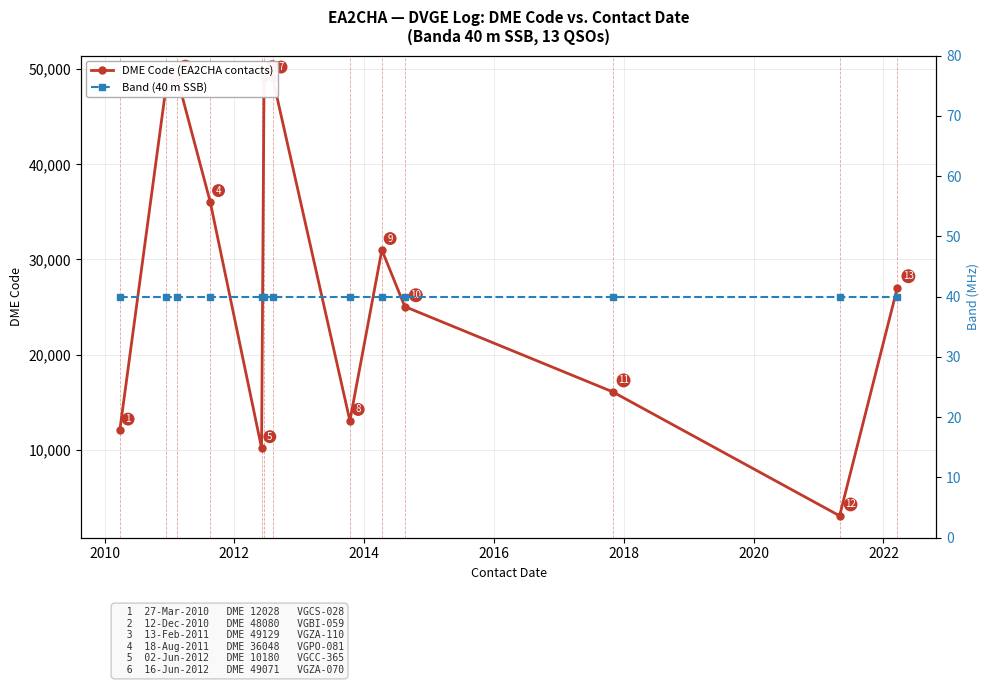

What is the value of the DME Code (EA2CHA contacts) point at the 7th from the left?

49034